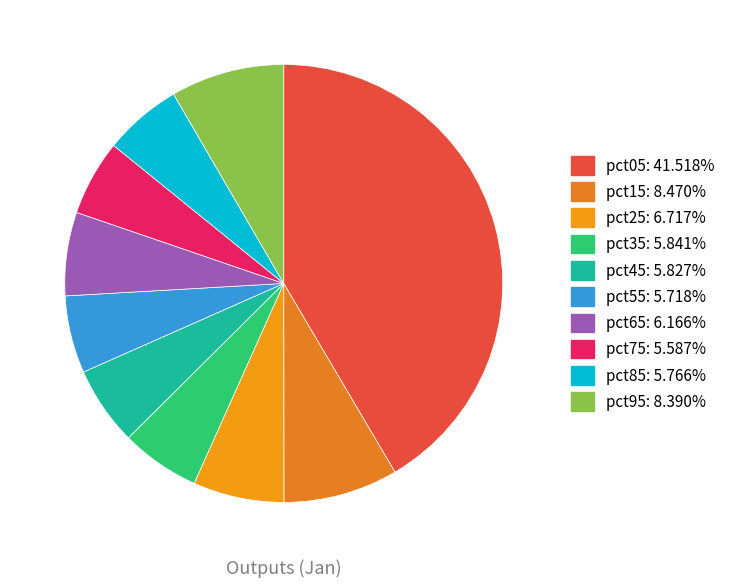

To the nearest percent, what is the average slice percentage?

10%